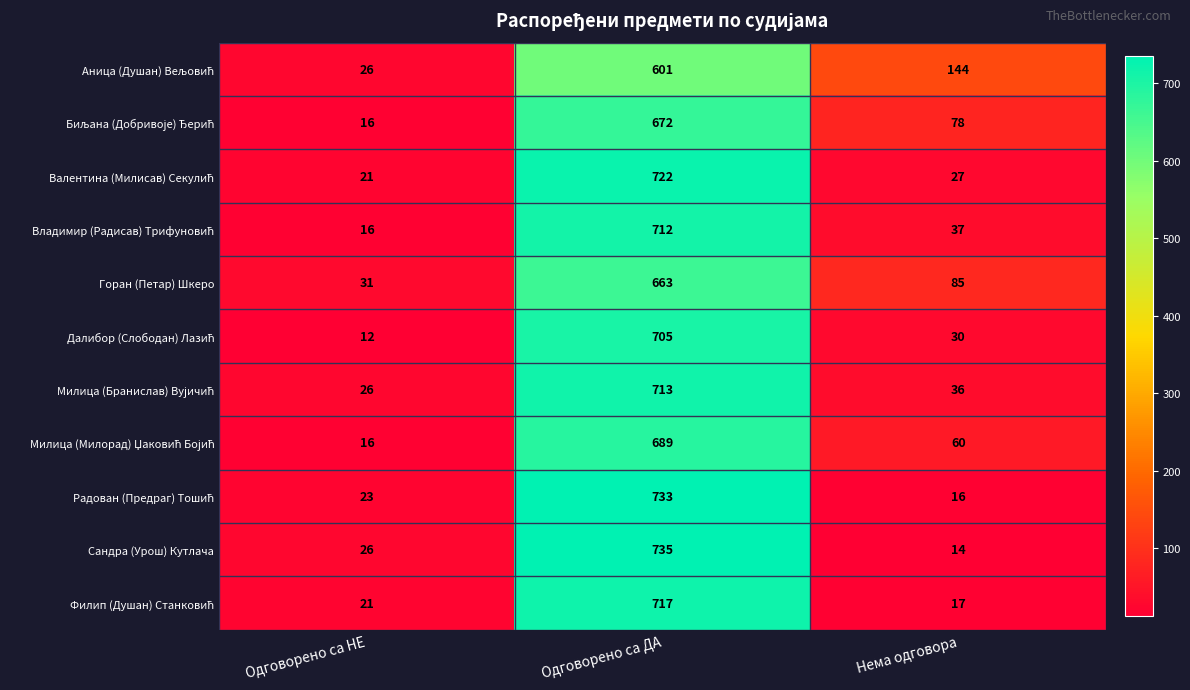

Which series has the largest total across all categories?

Горан (Петар) Шкеро